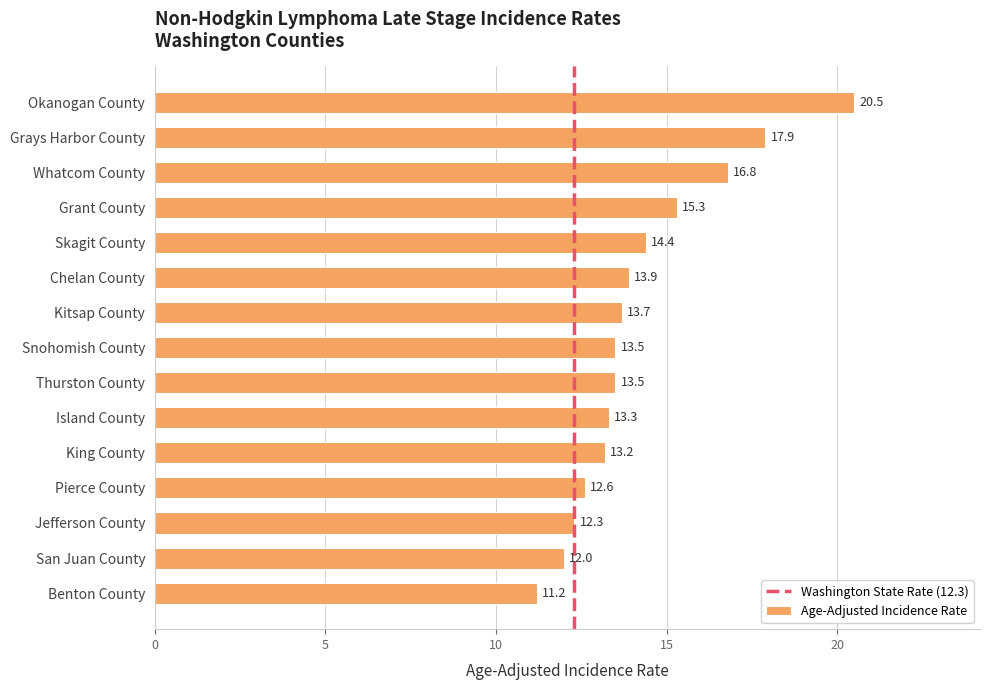

Reading top to bottom, list all the values displayed in this chart.

20.5	17.9	16.8	15.3	14.4	13.9	13.7	13.5	13.5	13.3	13.2	12.6	12.3	12.0	11.2